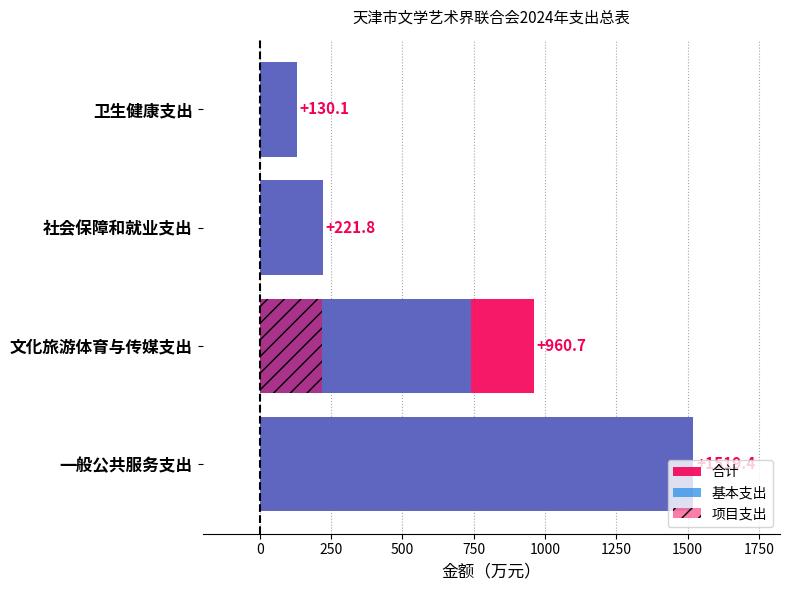

What is the lowest value of the 合计 series?

130.1